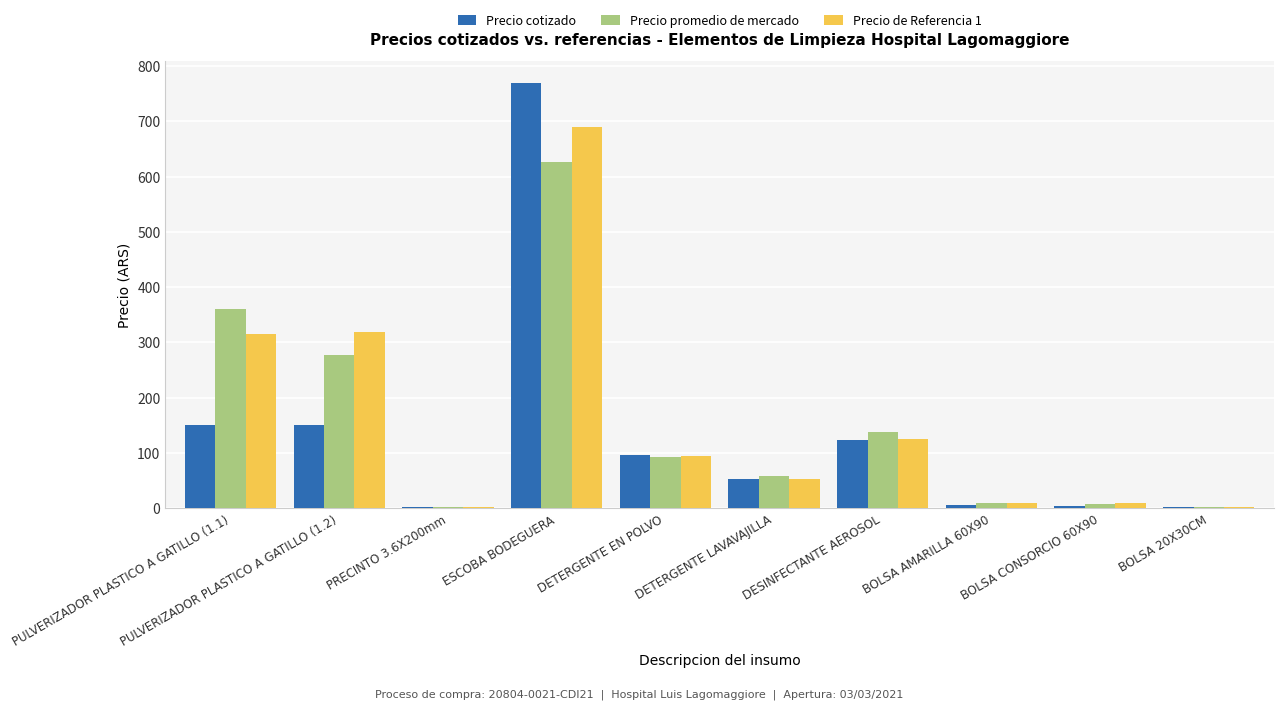

What is the approximate value of Precio cotizado at DETERGENTE LAVAVAJILLA?

52.8